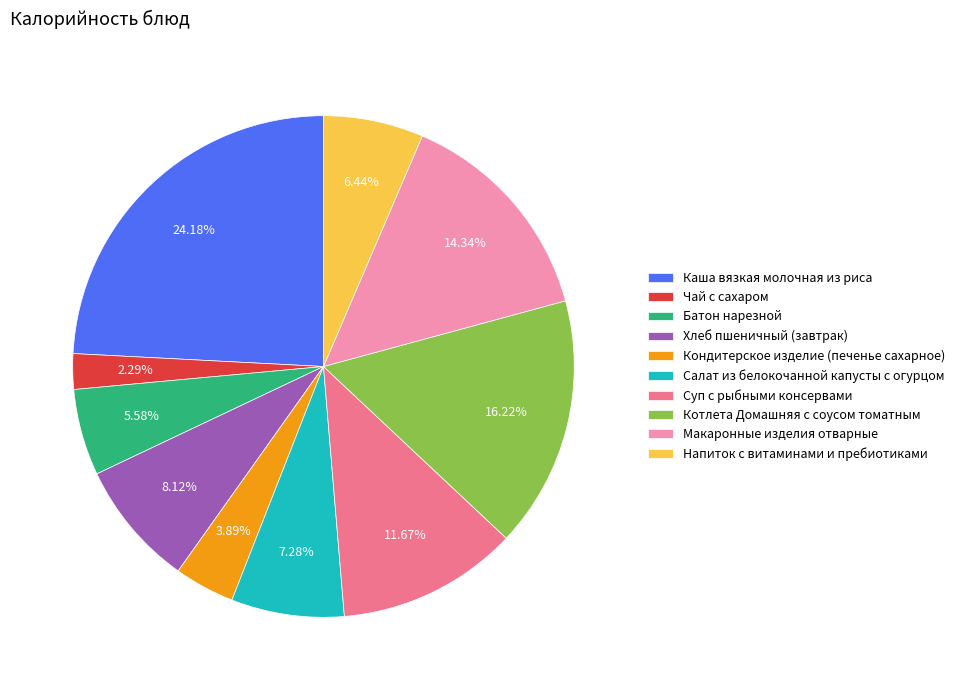

How many segments does this pie chart have?

10